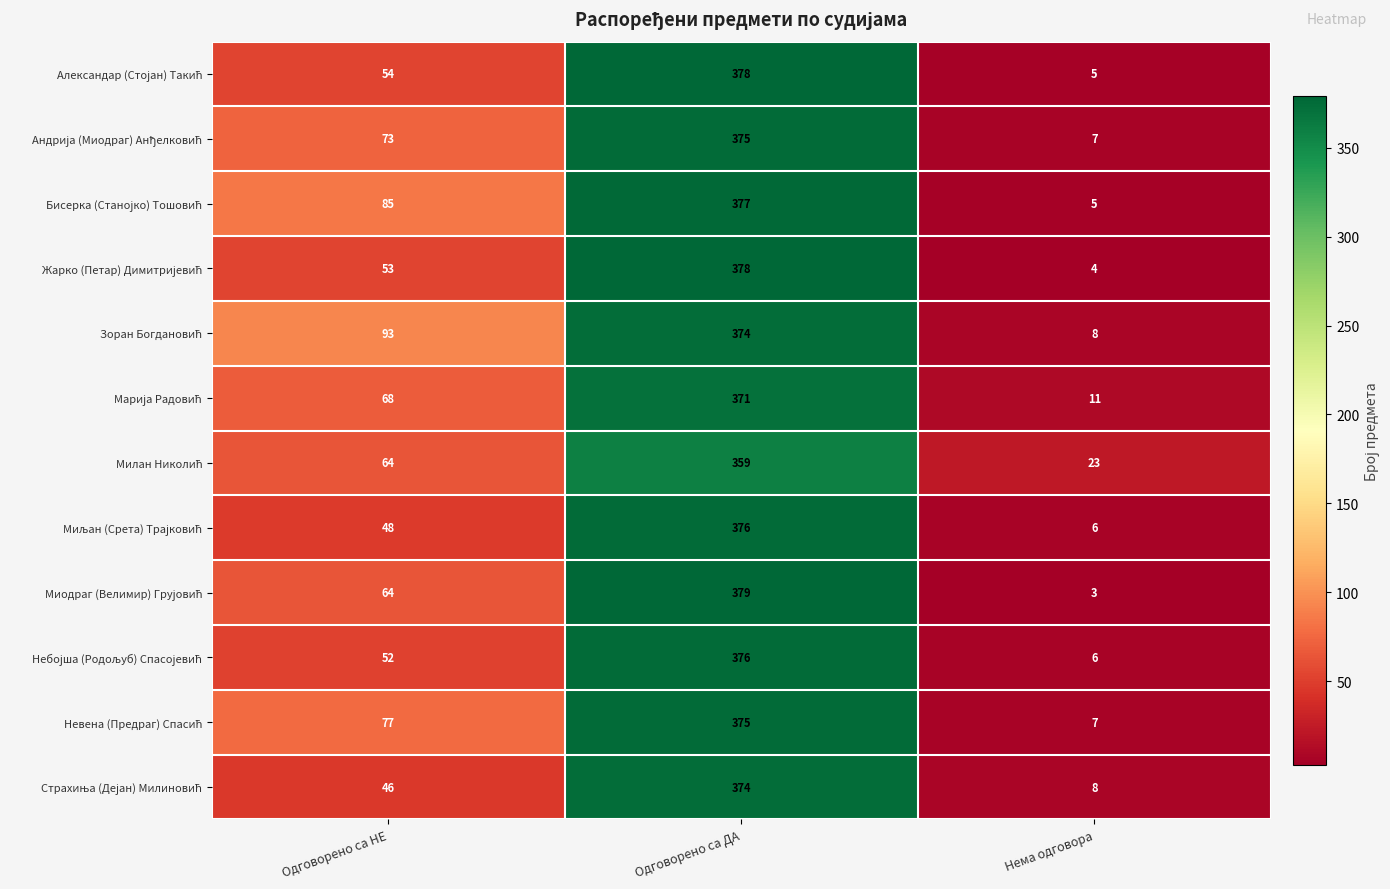

At how many categories does at least one series exceed 221?

1